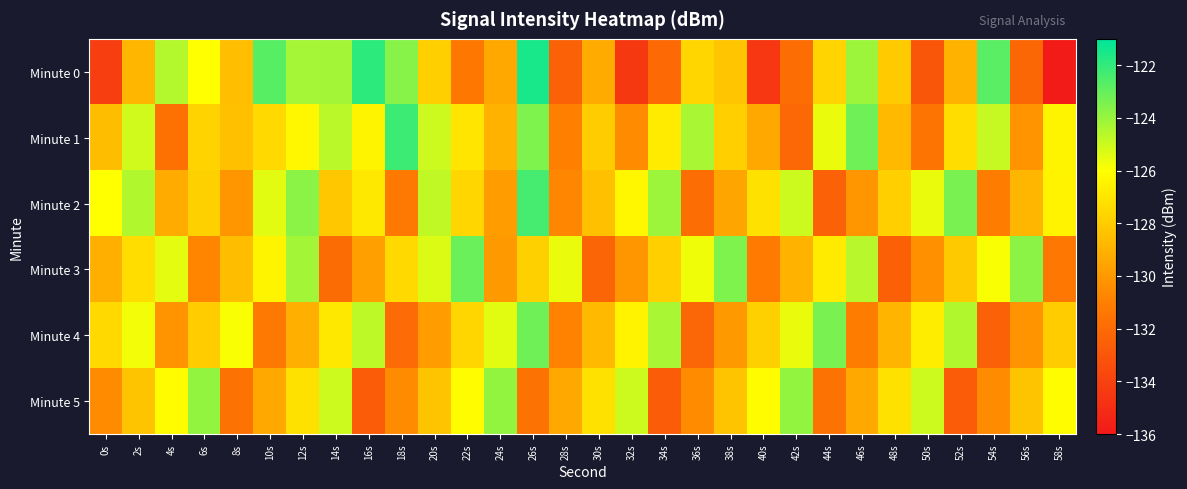

How many categories are shown in the chart?

30